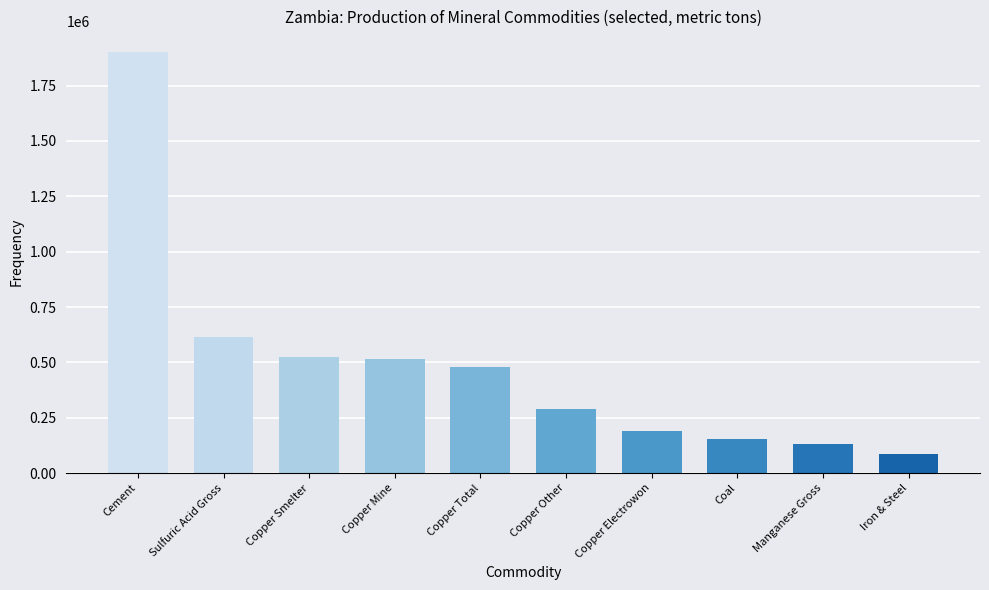

What is the sum of the values at Copper Electrowon and Copper Mine?

707100